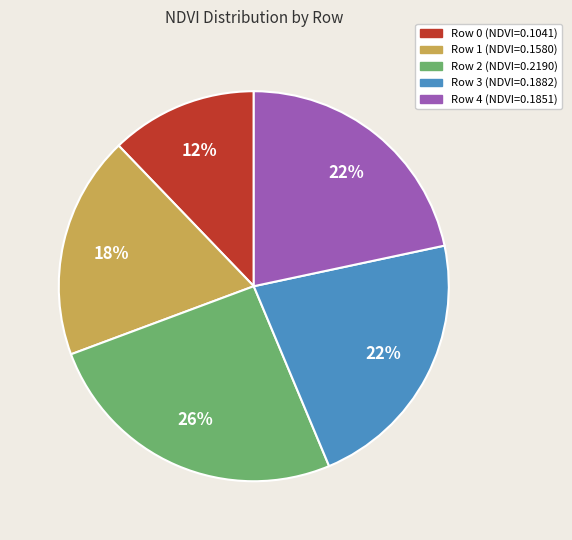

To the nearest percent, what is the average slice percentage?

20%